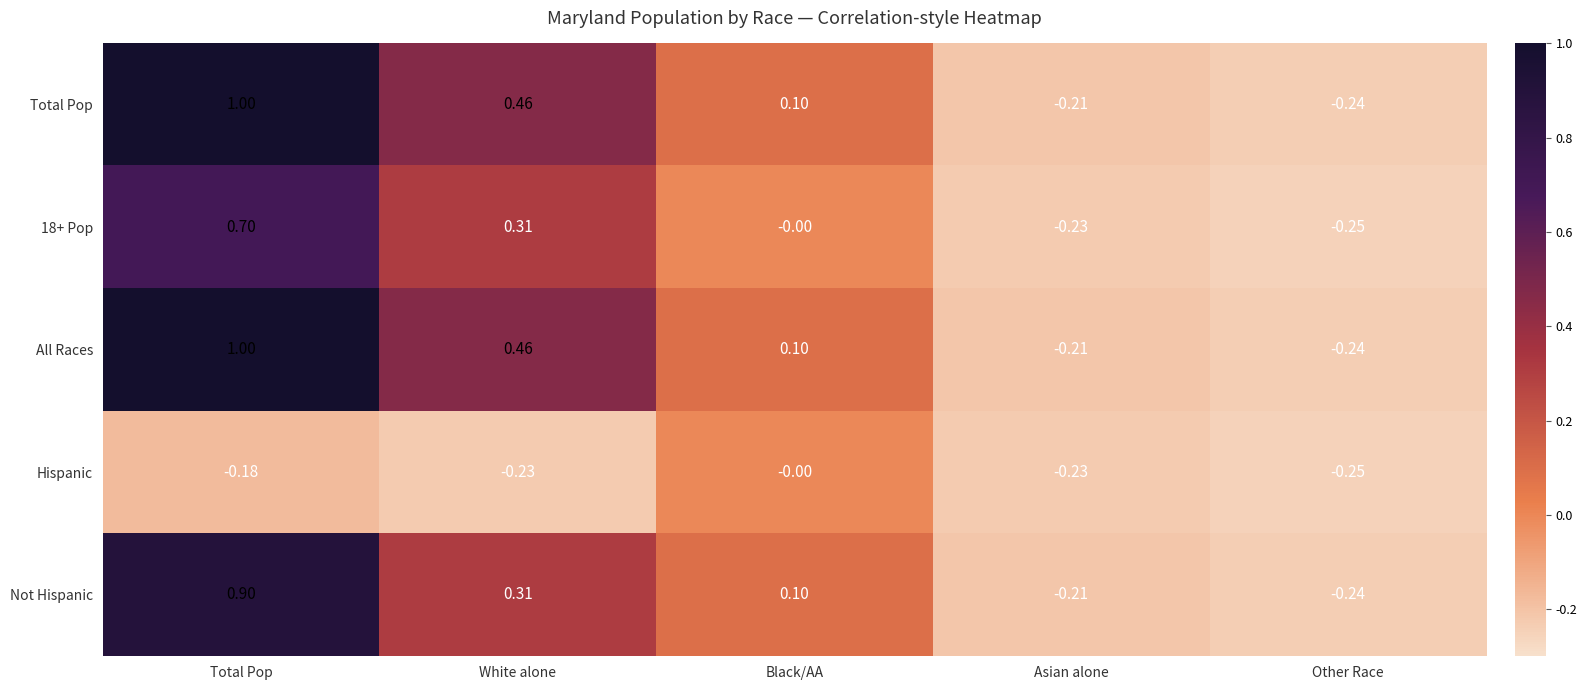

How many series are shown in this chart?

5